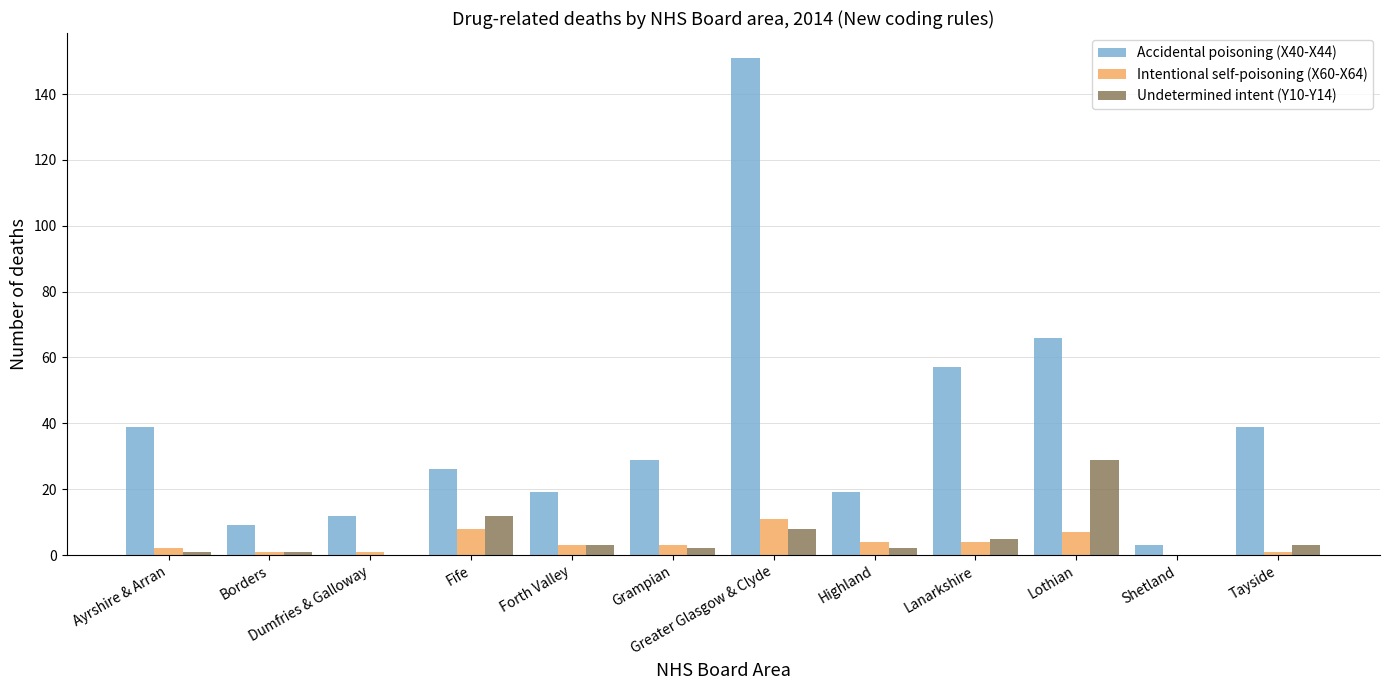

At which category is the sum across all series the highest?

Greater Glasgow & Clyde